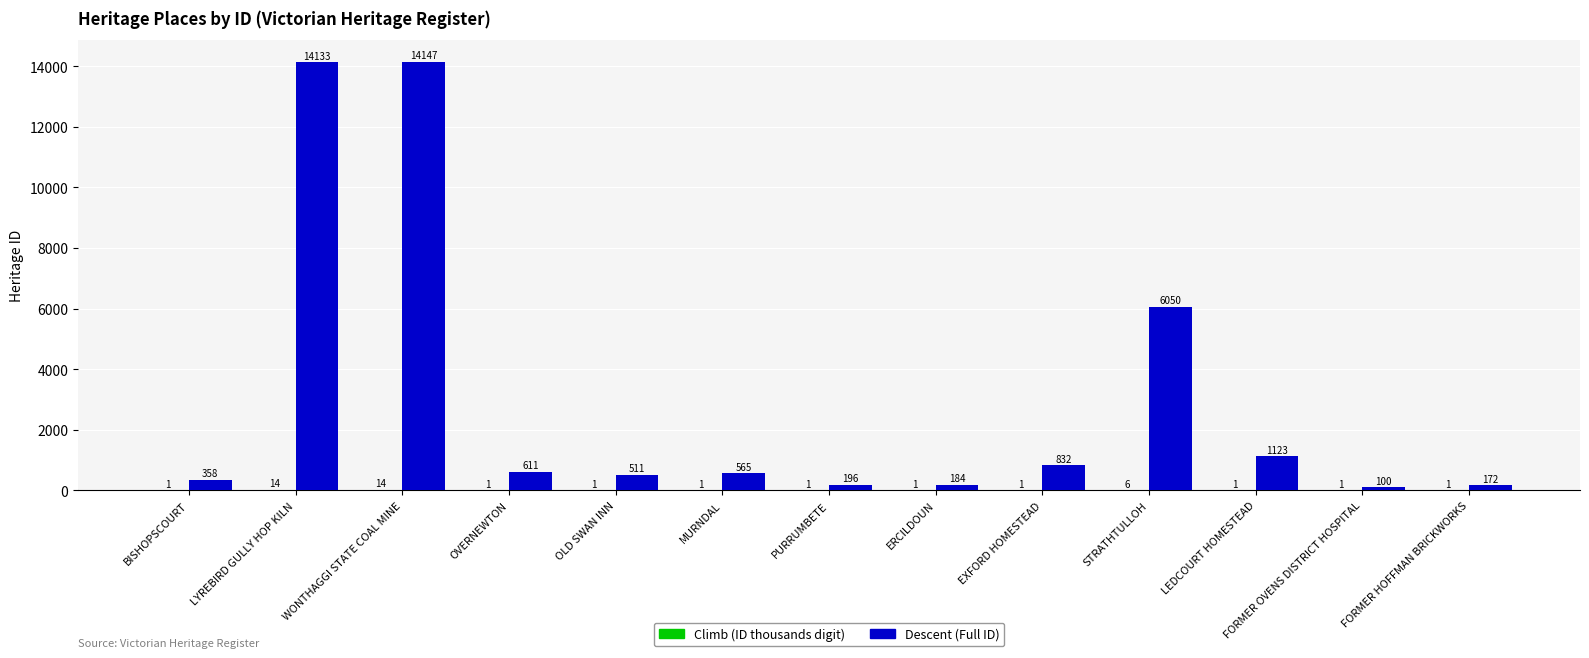

What is the greatest value displayed?

14147